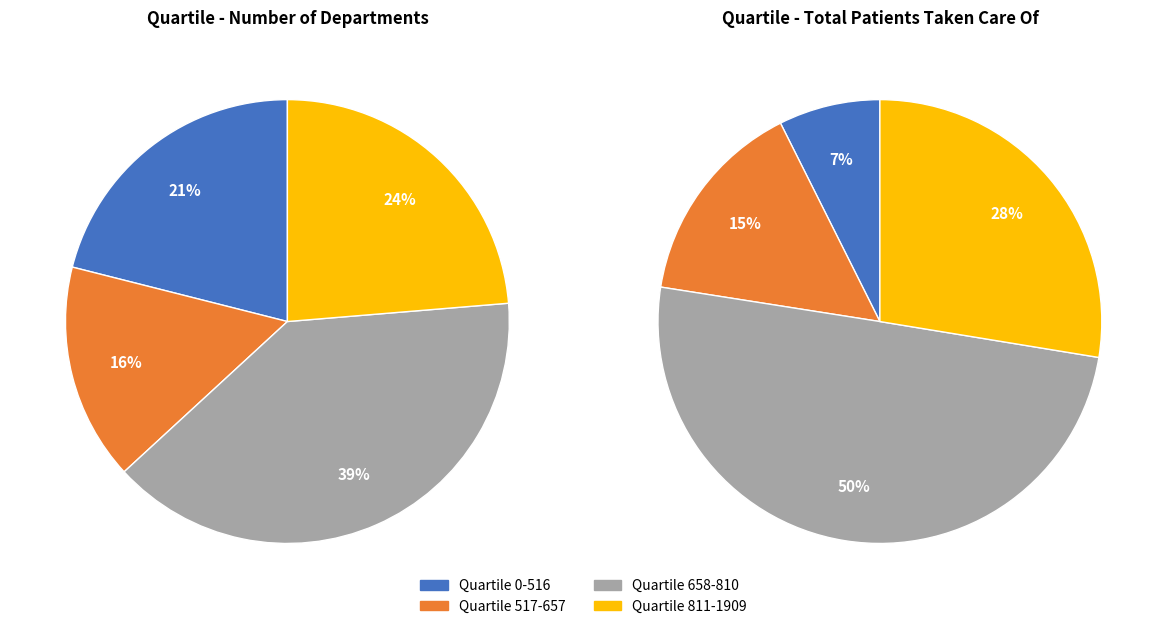

Is it true that 0-516 is 12% of the pie?

False